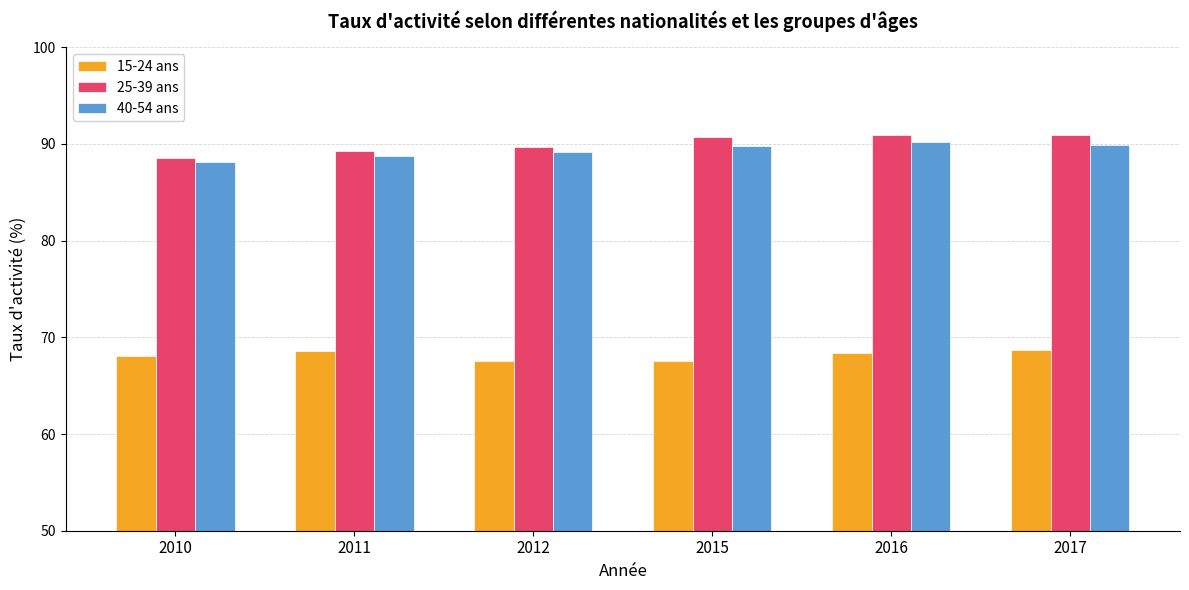

At which label does 25-39 ans first exceed 90?

2015